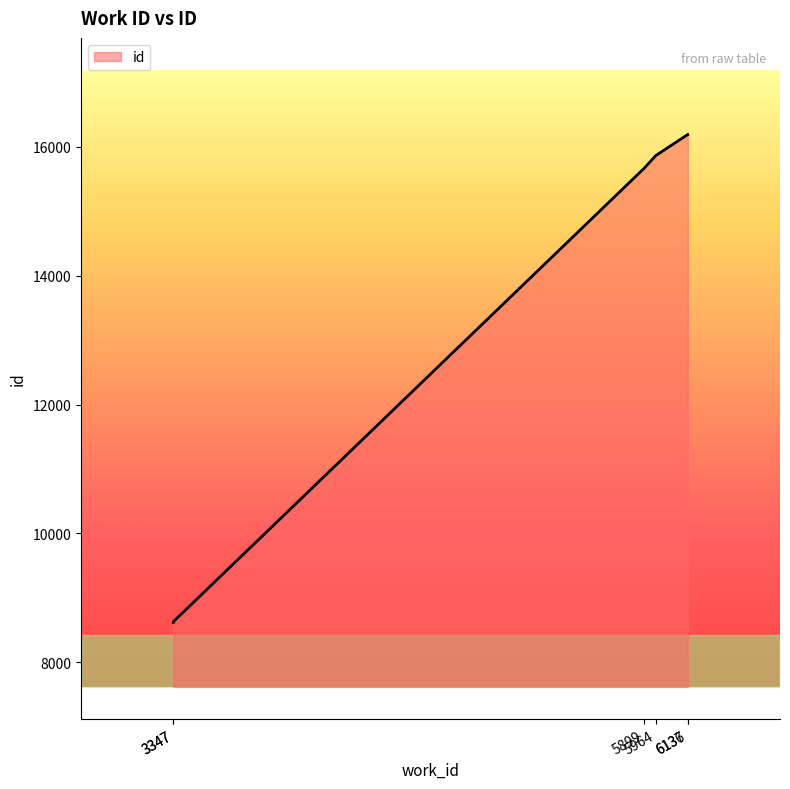

Reading left to right, what are all the values shown in this chart?

3347=8620	3347=8629	5899=15663	5964=15865	6136=16189	6137=16190